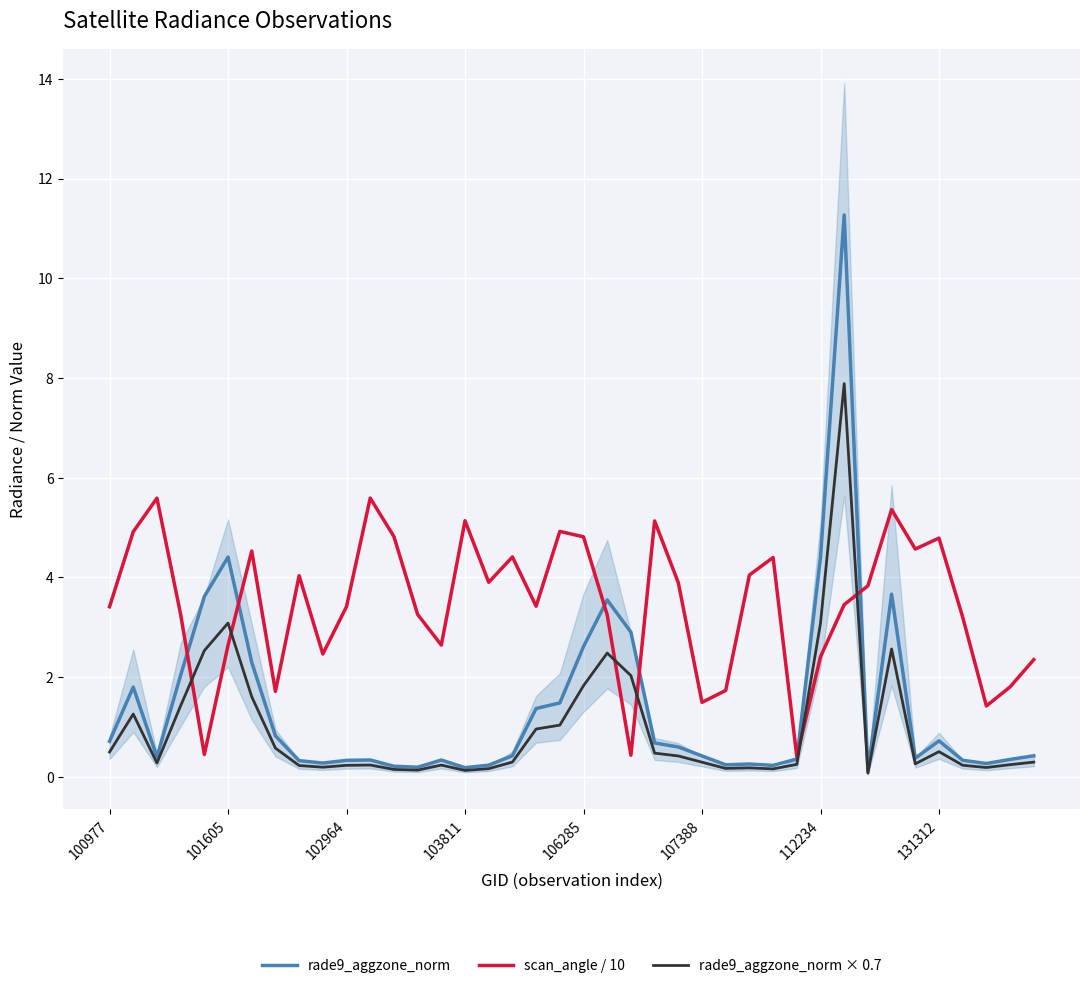

Which has a higher value, 39 or 36?

39